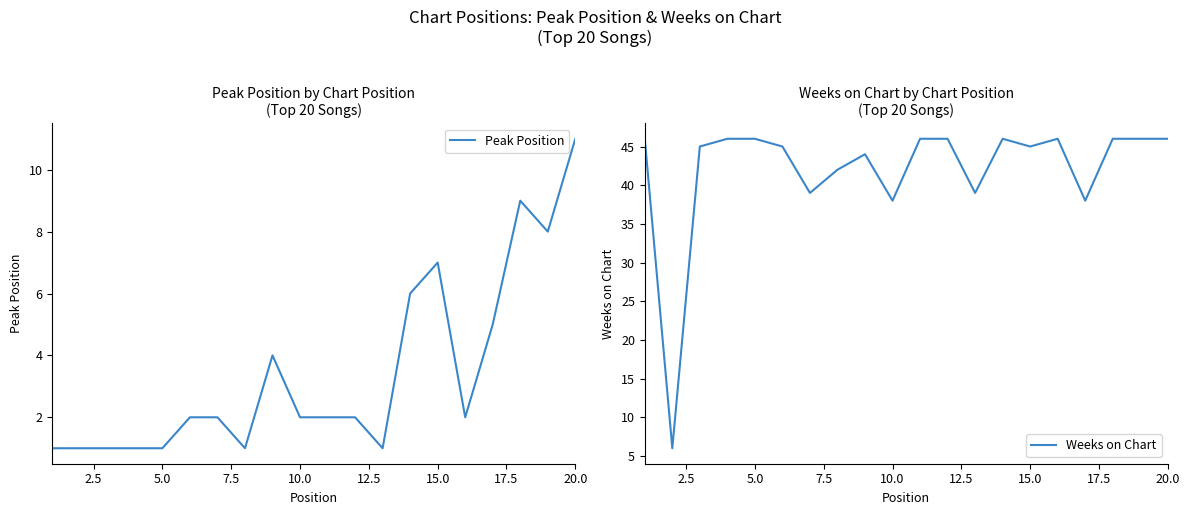

What is the maximum value for Peak Position?

11